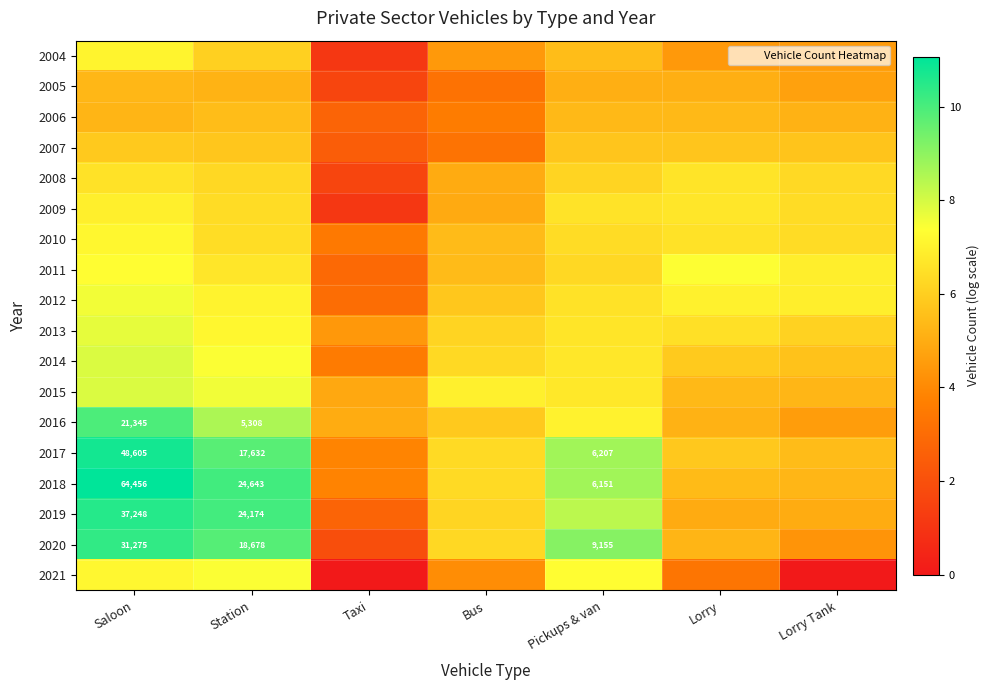

Which series has the largest total across all categories?

2018